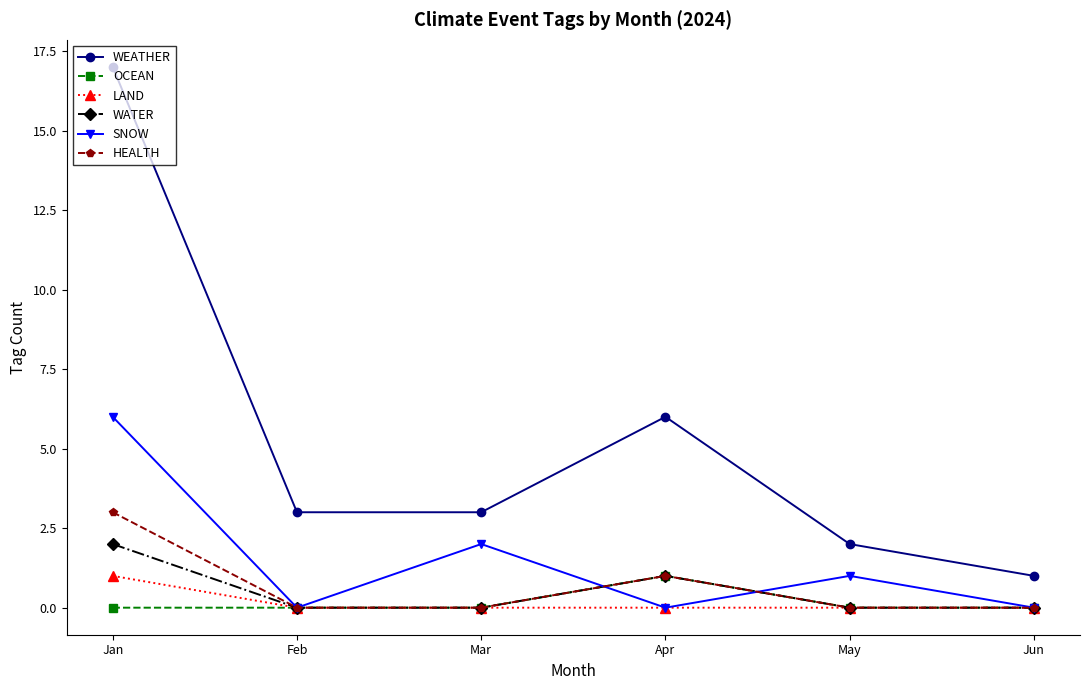

What is the maximum value shown in the chart?

17